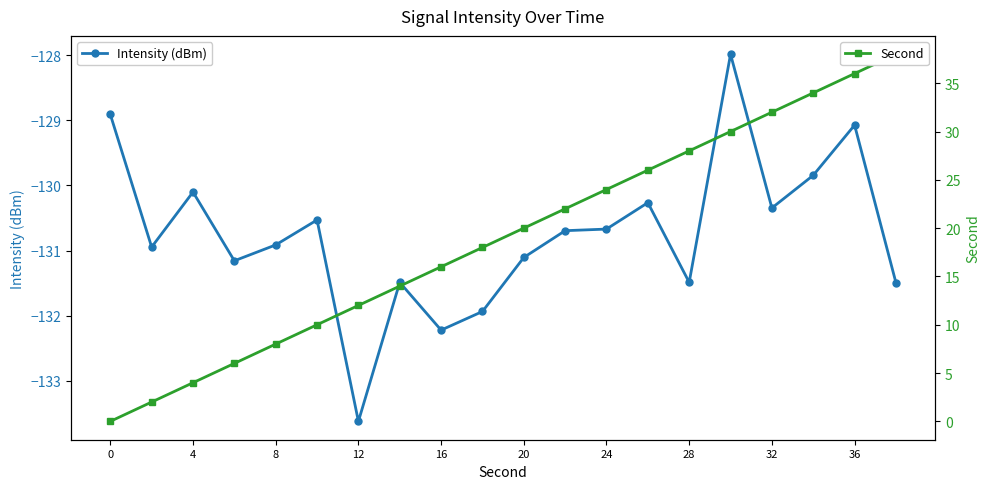

The value of Intensity (dBm) at 20 is -171.8. True or false?

False